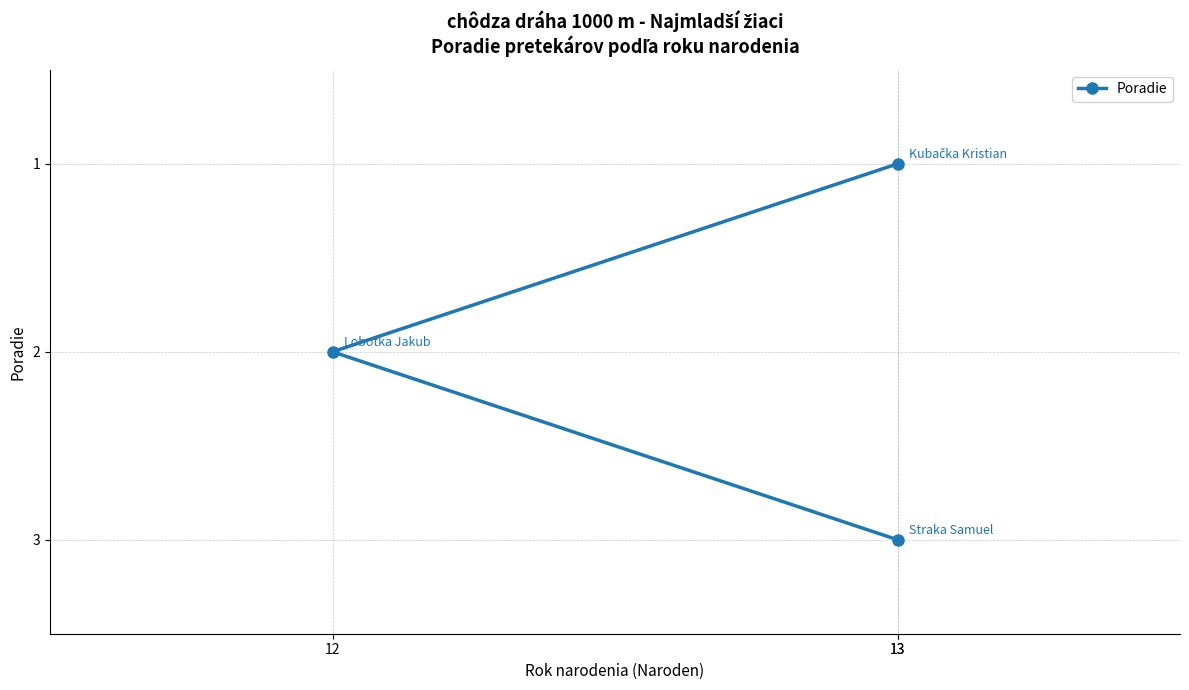

What is the maximum value shown in the chart?

3